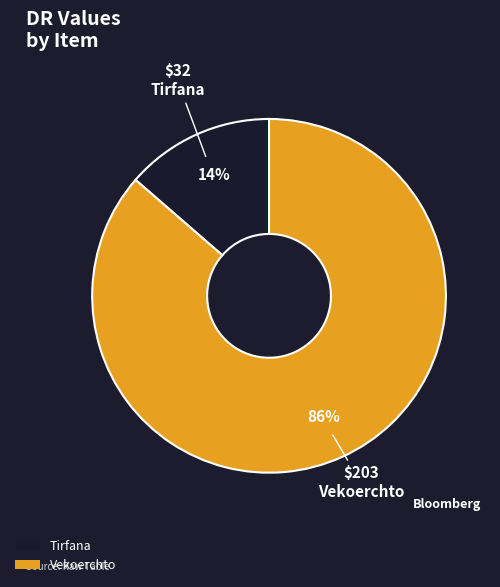

What percentage is the Vekoerchto slice, to the nearest percent?

86%